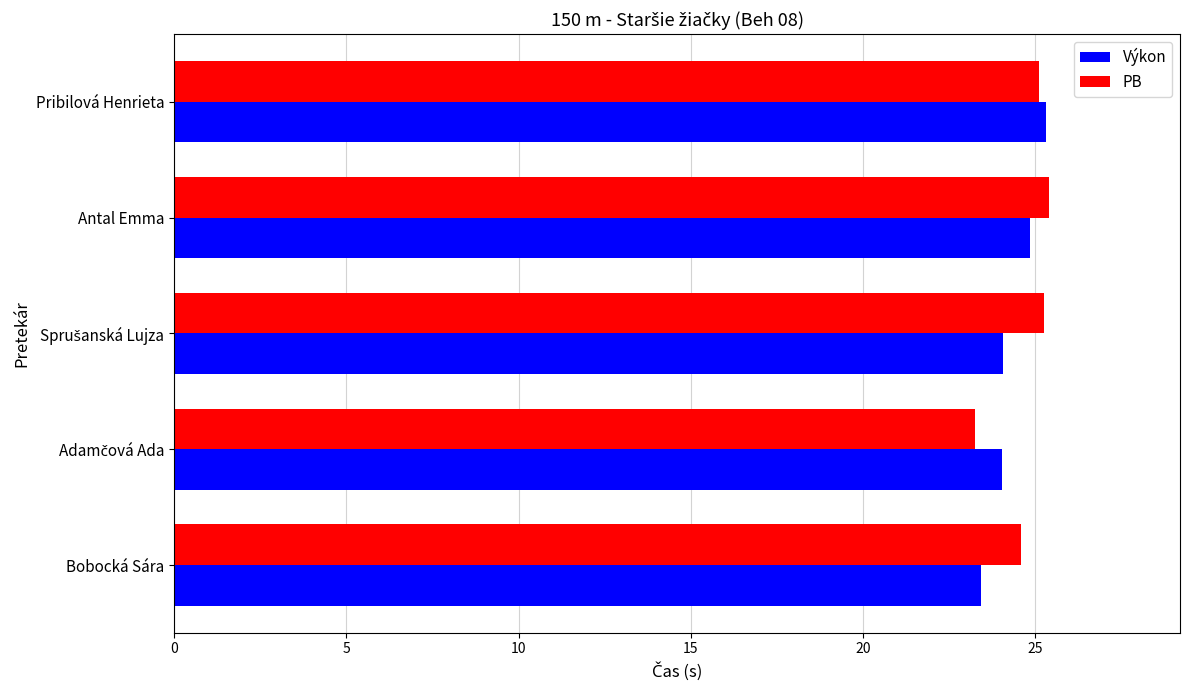

What is the sum of all Výkon values?

121.7